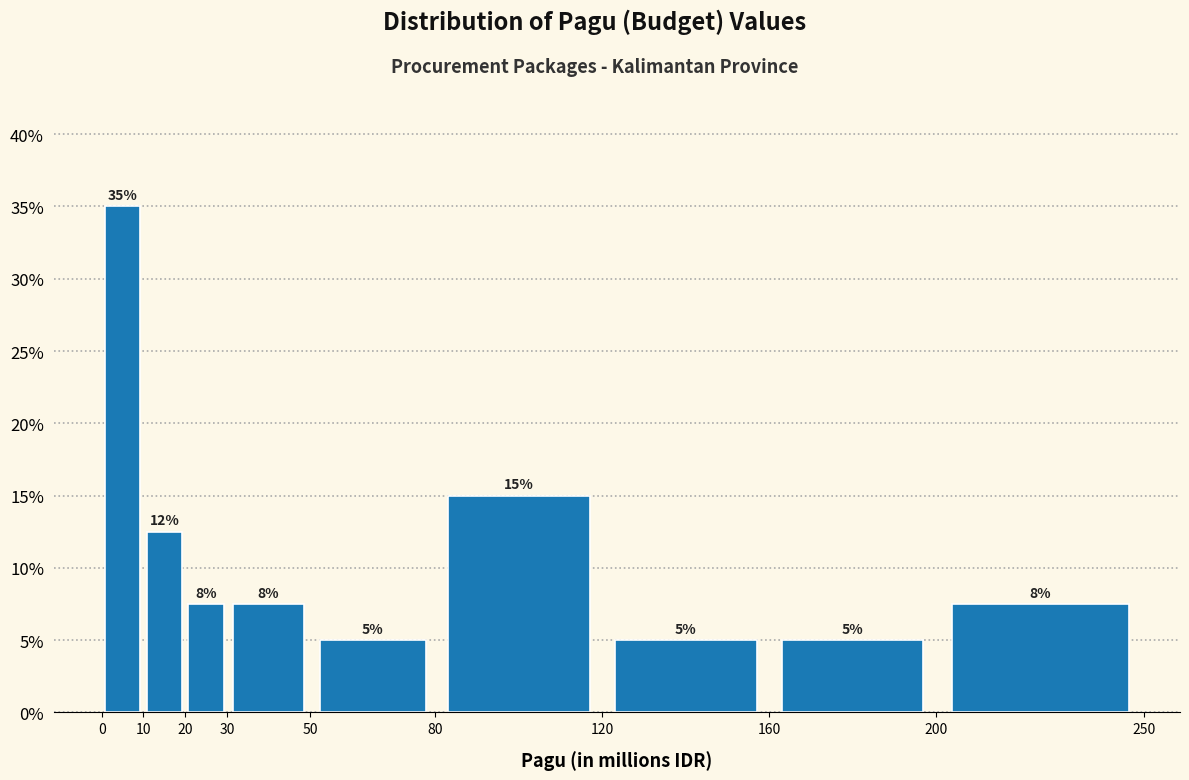

Which range on the x-axis has the tallest bar?

0 to 10